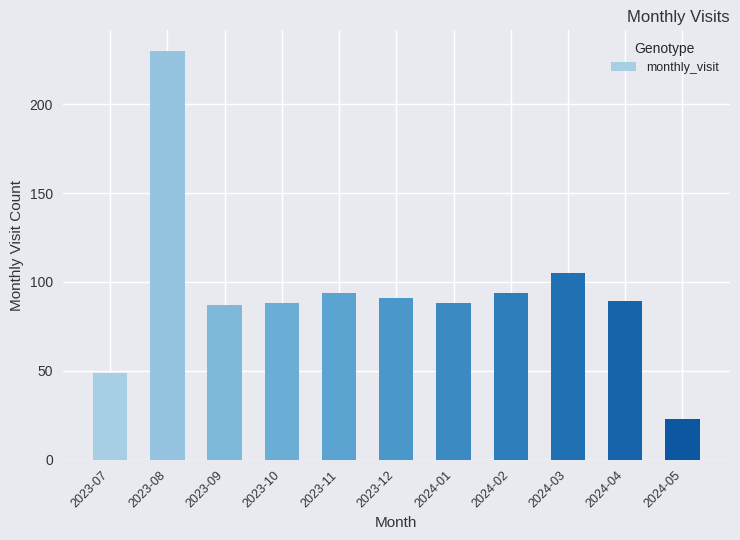

Reading left to right, extract all data points from this chart.

2023-07=49	2023-08=230	2023-09=87	2023-10=88	2023-11=94	2023-12=91	2024-01=88	2024-02=94	2024-03=105	2024-04=89	2024-05=23